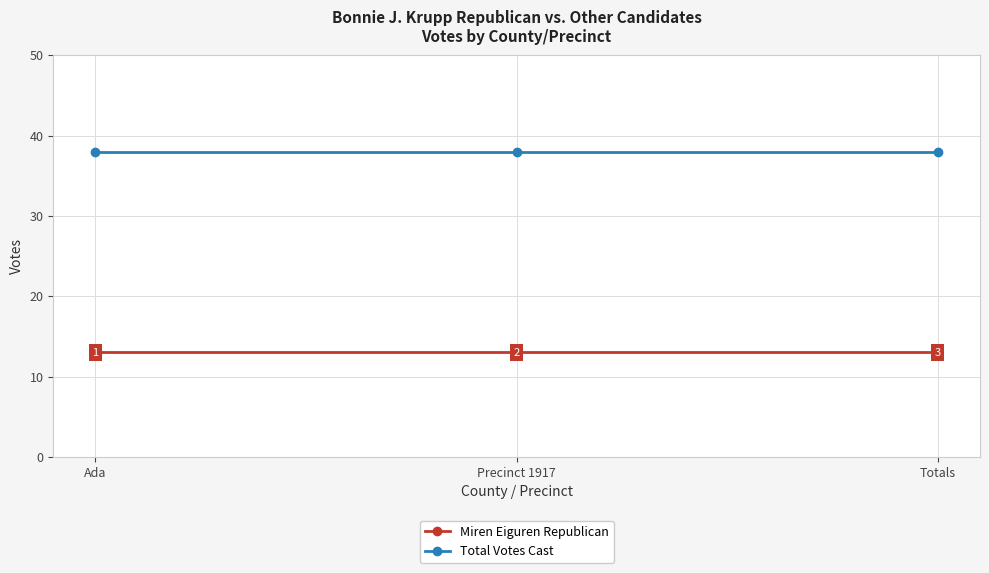

The value of Miren Eiguren Republican at Totals is 13. True or false?

True